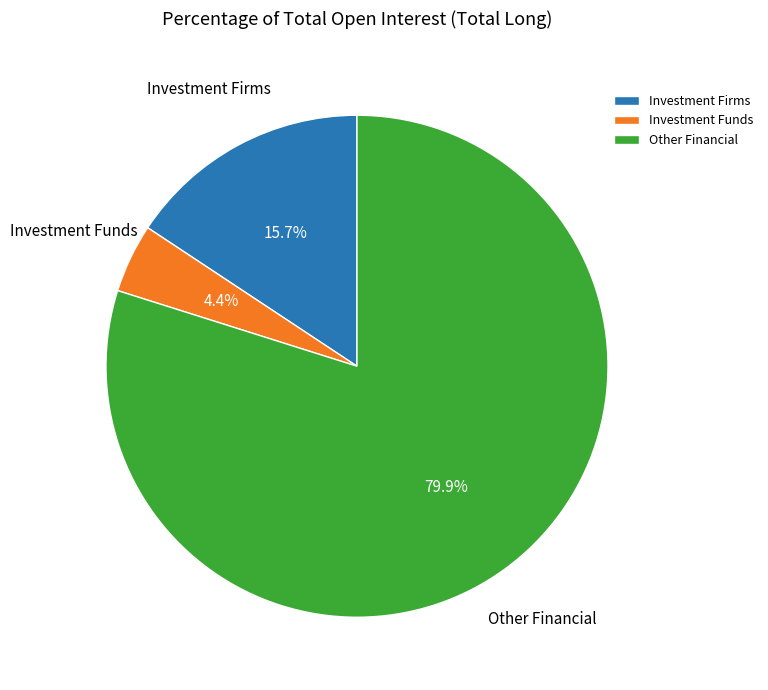

Between Investment Firms and Investment Funds, which is larger?

Investment Firms